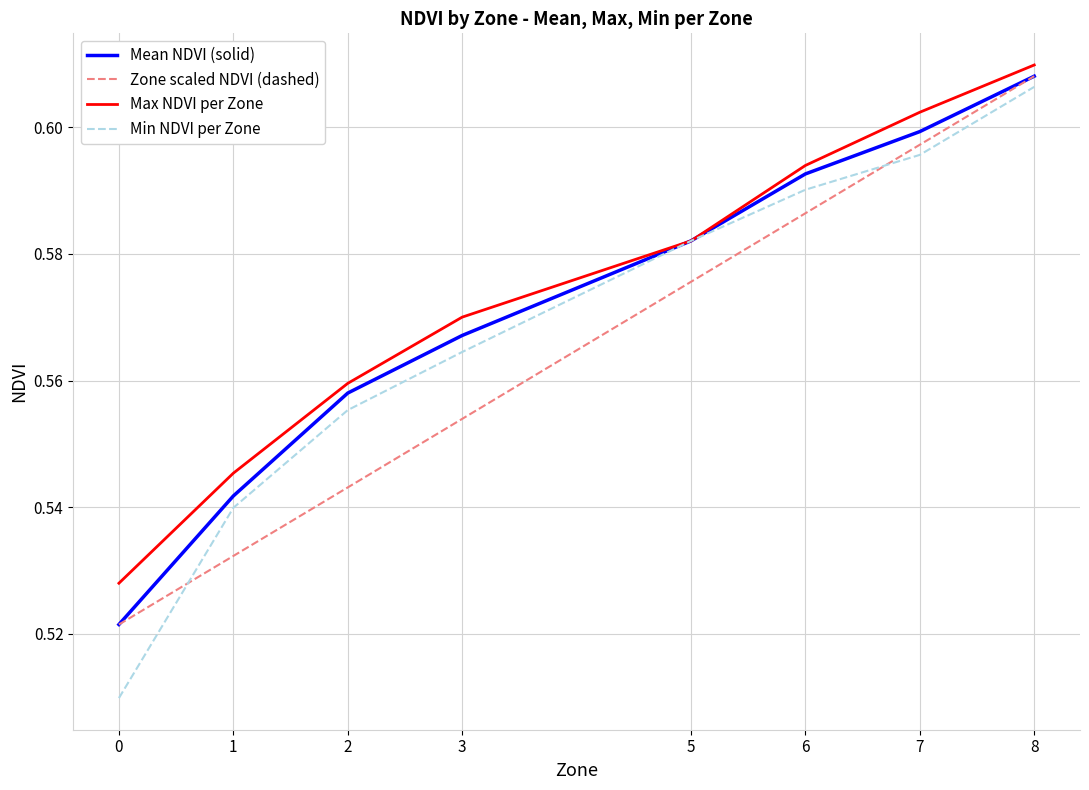

The value of Mean NDVI (solid) at 5 is 0.2. True or false?

False